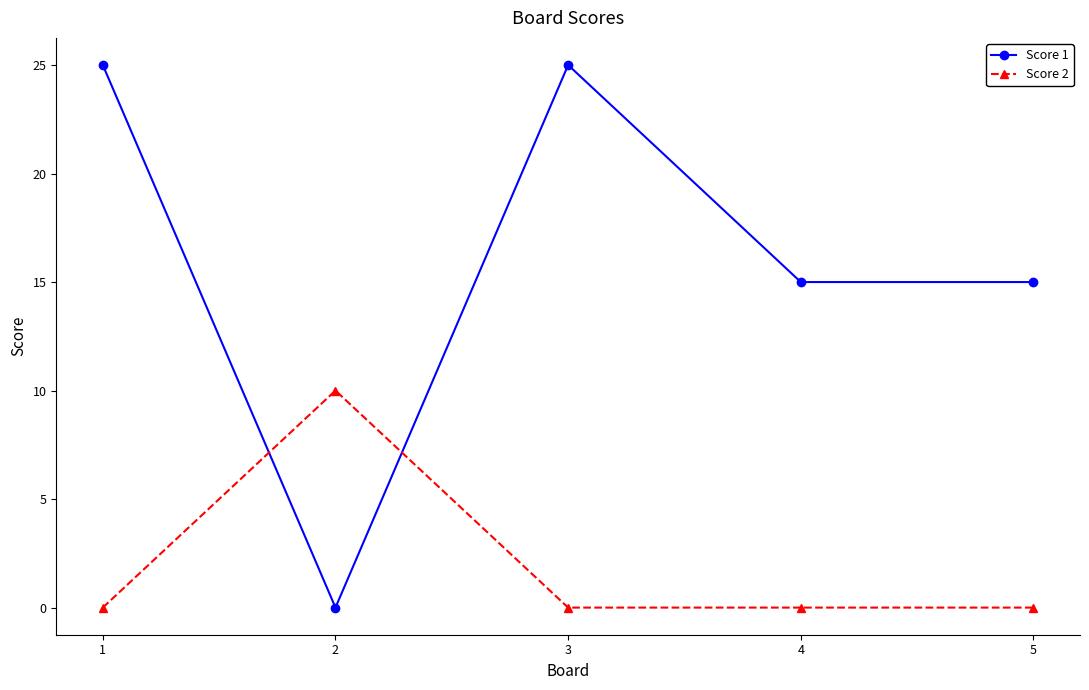

True or false: Score 1 and Score 2 intersect in this chart.

True